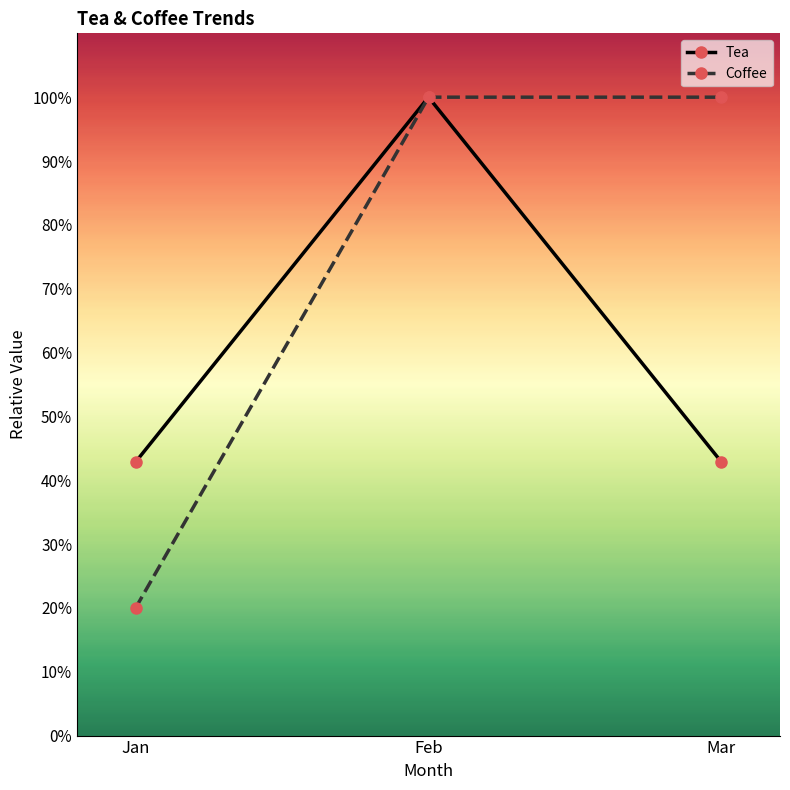

True or false: Coffee has a value of 153.8 at Mar.

False